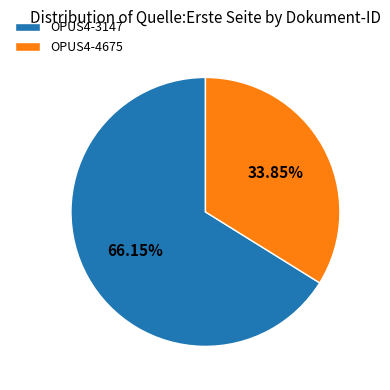

The OPUS4-4675 slice represents 27% of the pie. True or false?

False